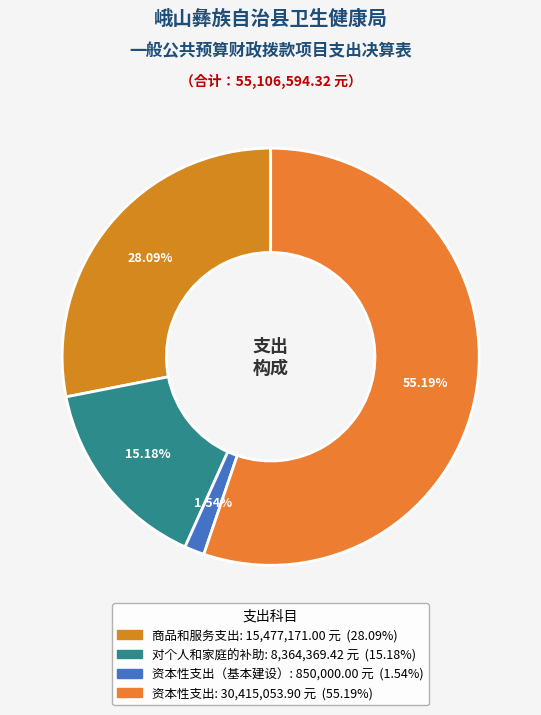

Is there any slice that represents more than half of the pie?

Yes